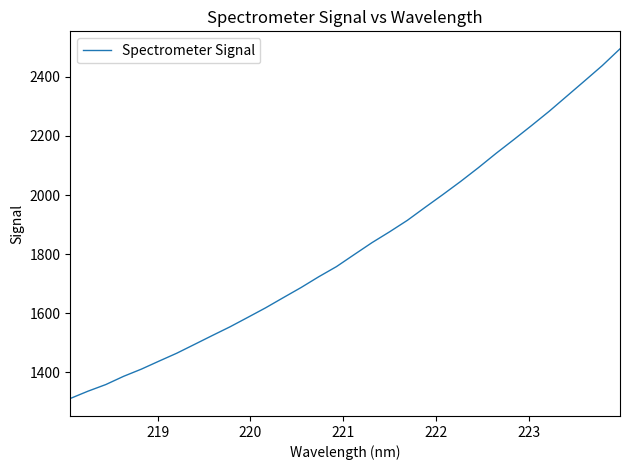

What is the sum of all values?

58335.4